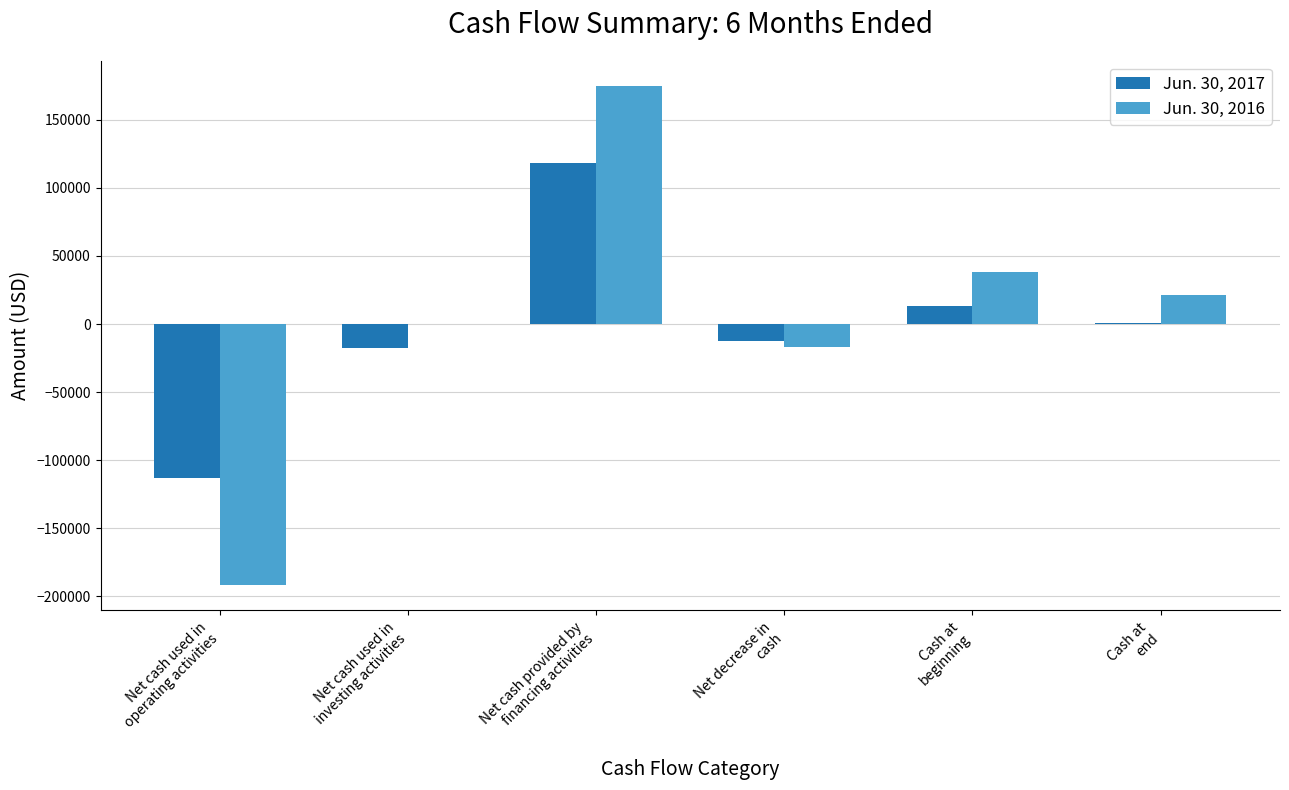

What is the sum of all Jun. 30, 2017 values?

-11753